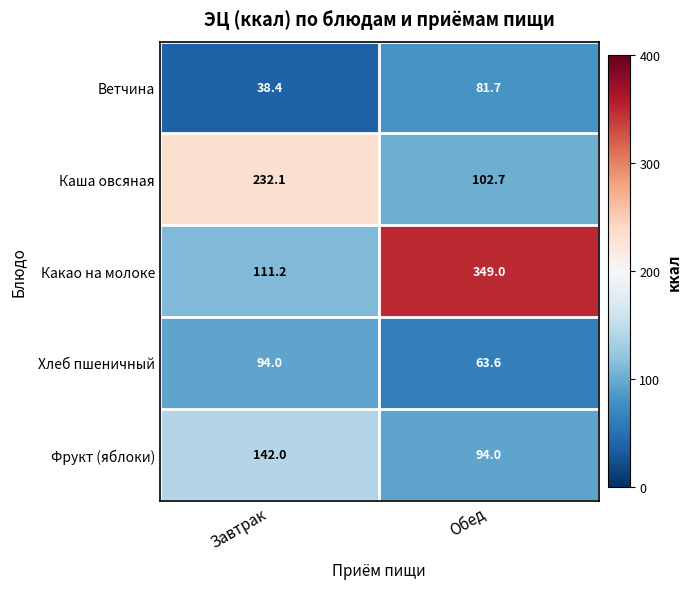

Where does the Каша овсяная series first go above 232?

Завтрак